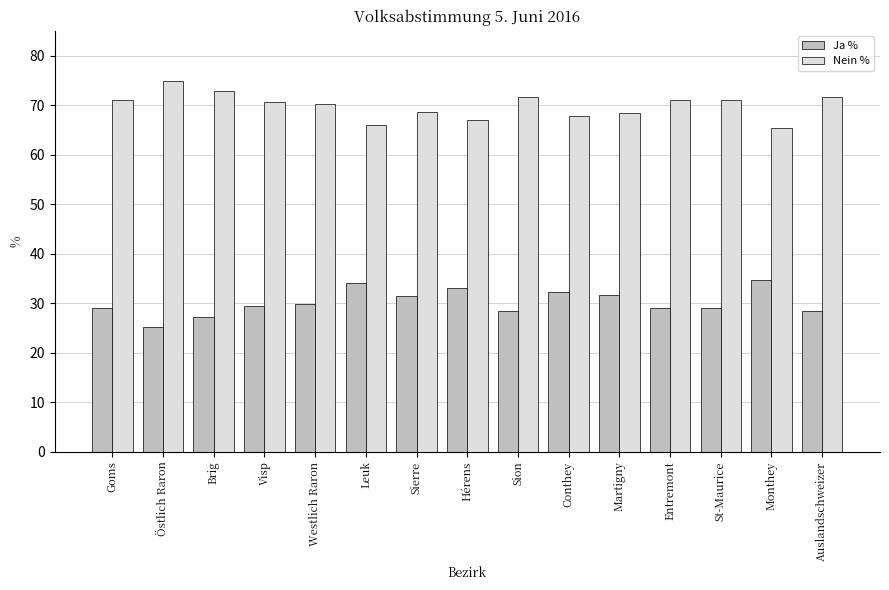

Which series has the largest total across all categories?

Nein %